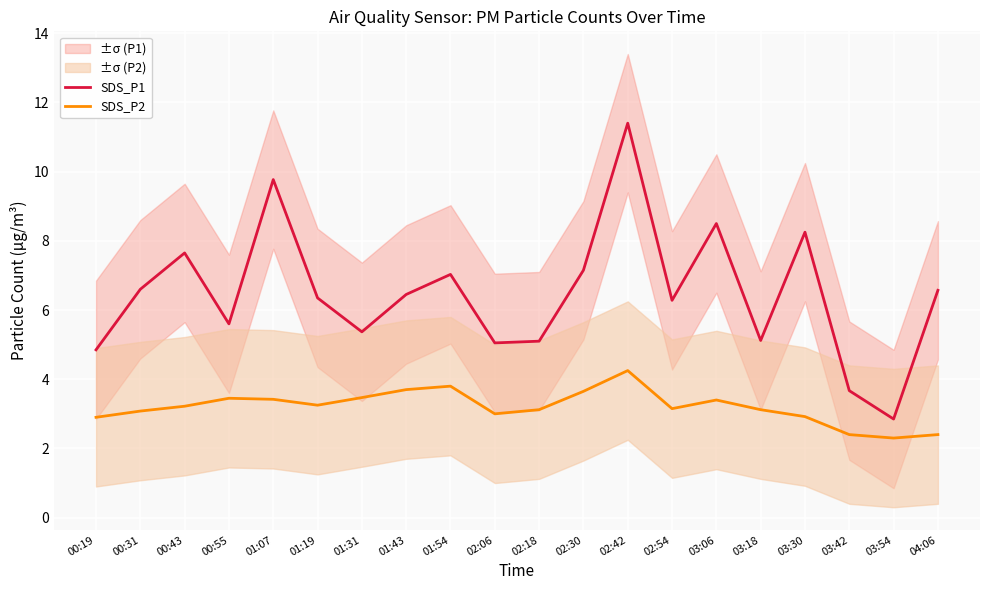

Where is the first local maximum for SDS_P2?

00:55